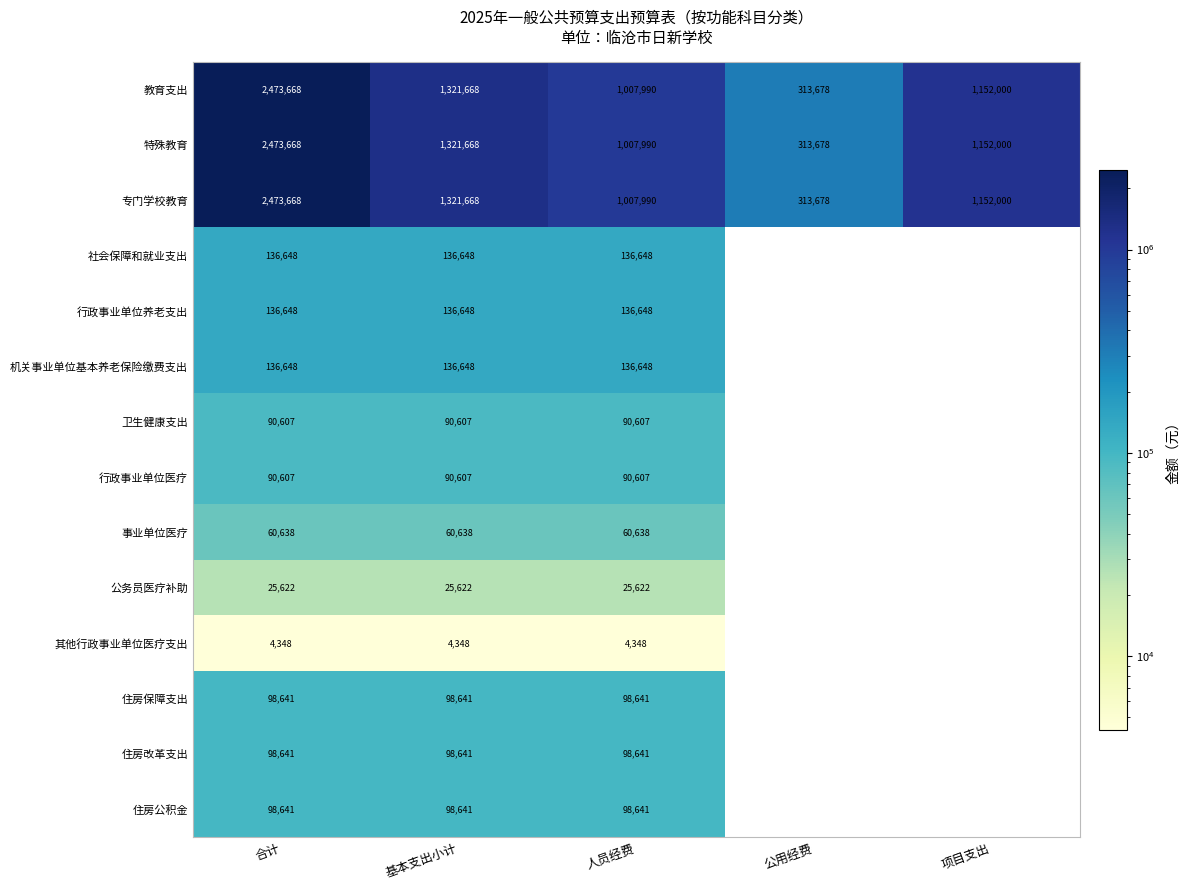

Which has a higher value, 人员经费 or 基本支出小计?

基本支出小计